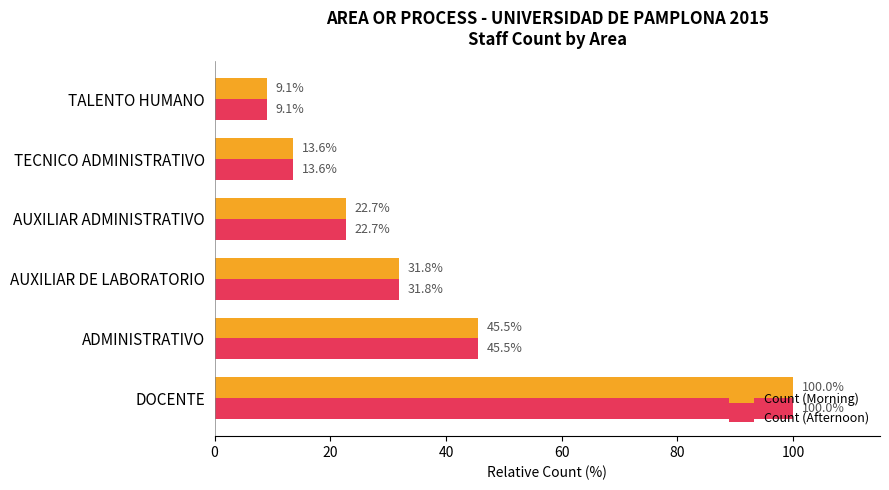

The Count (Morning) series shows 45.5 at ADMINISTRATIVO. True or false?

True